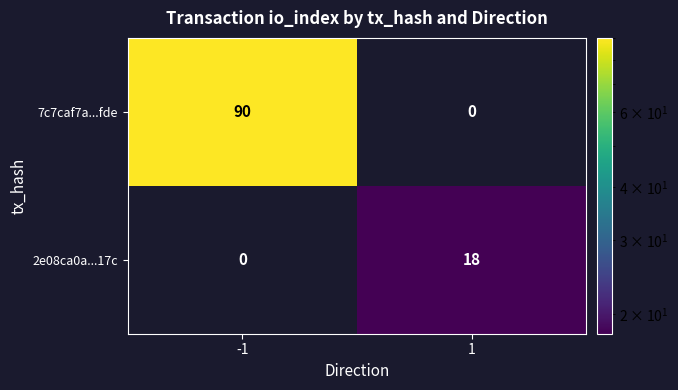

What is the difference between the highest and lowest values at 1?

18